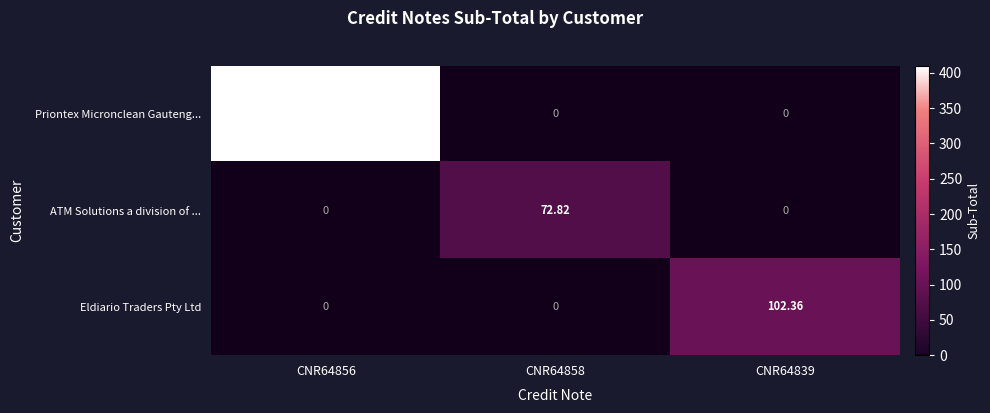

Between CNR64858 and CNR64839, which series saw the biggest shift?

Eldiario Traders Pty Ltd